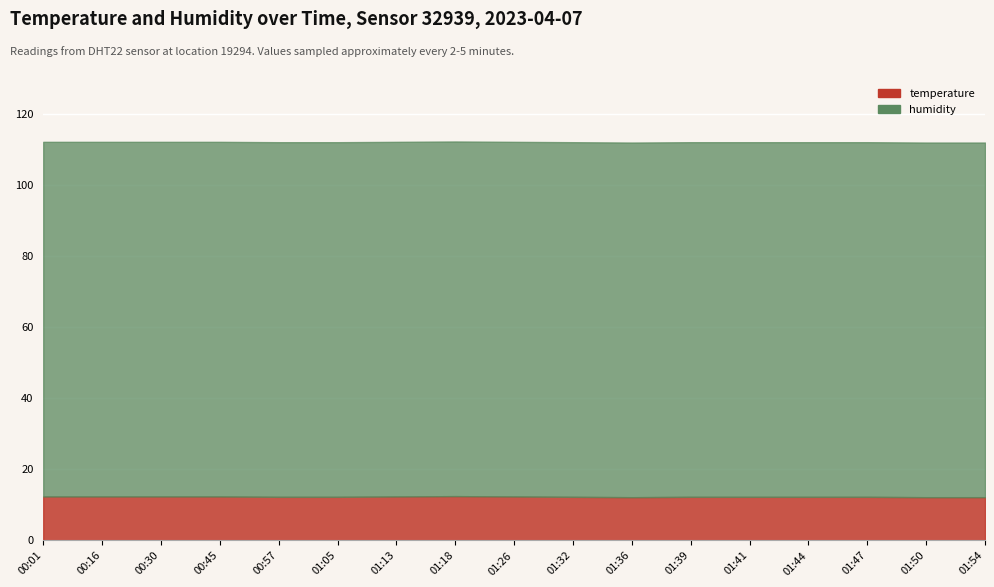

Which series has the widest spread of values?

temperature